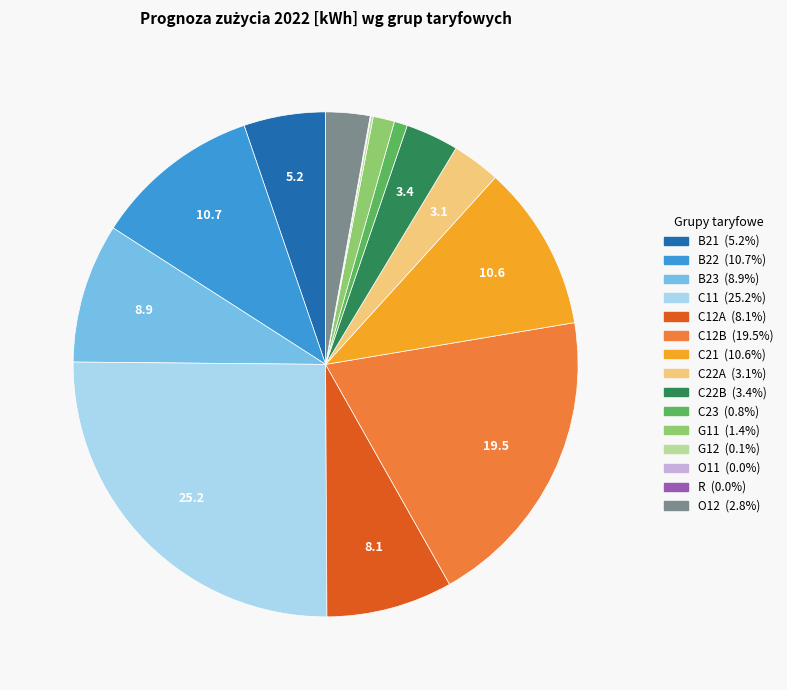

Combined, do C21 and B21 account for over 50%?

No